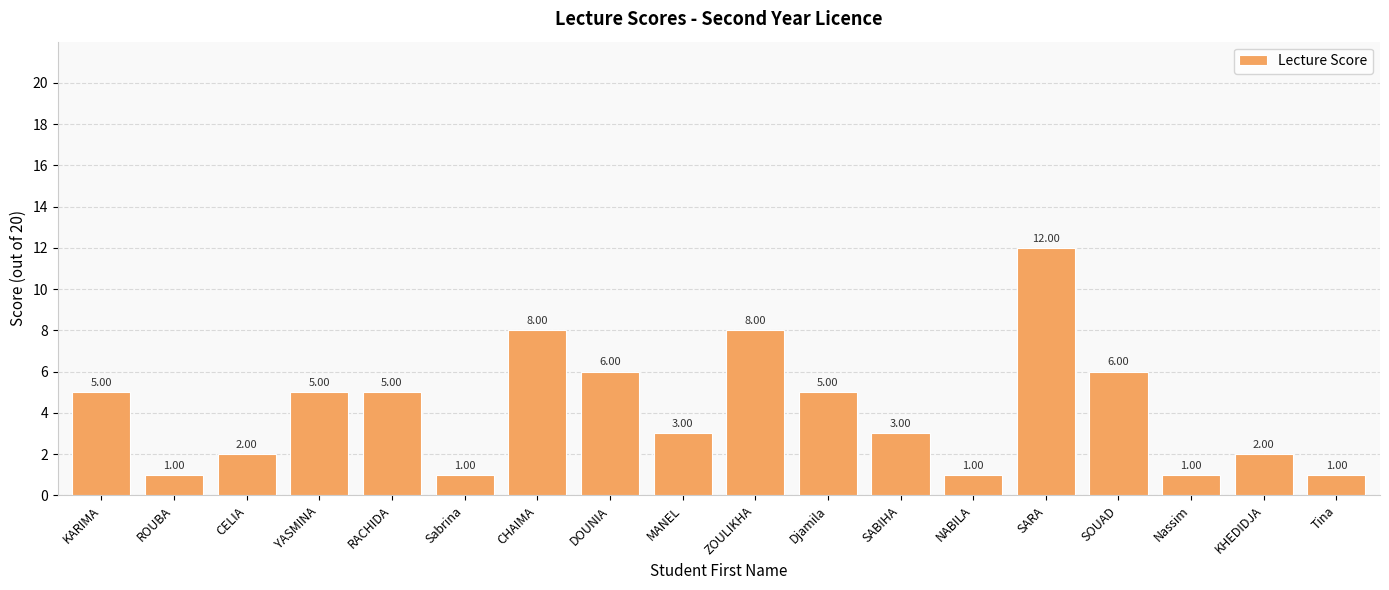

What is the change in value from RACHIDA to Tina?

-4